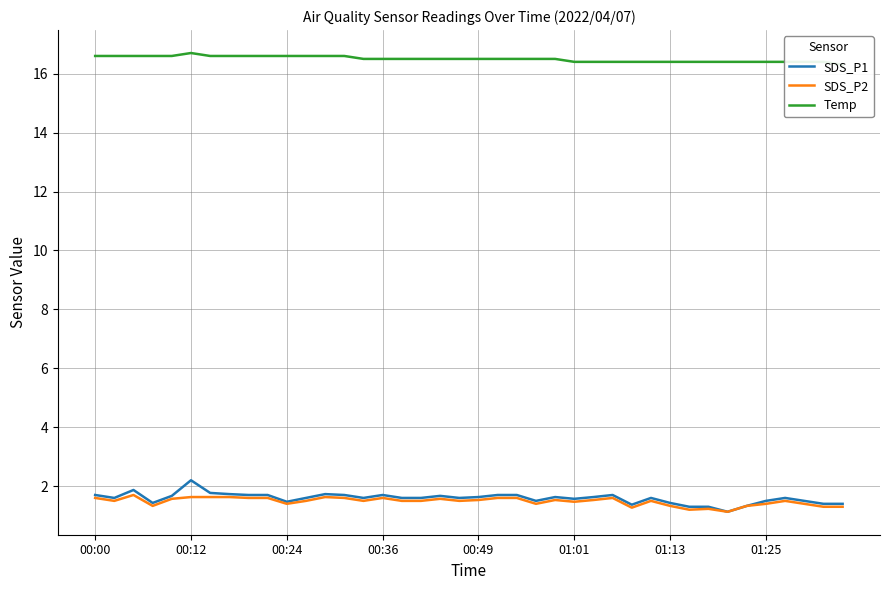

True or false: Temp has more than 0 interior local peaks.

True